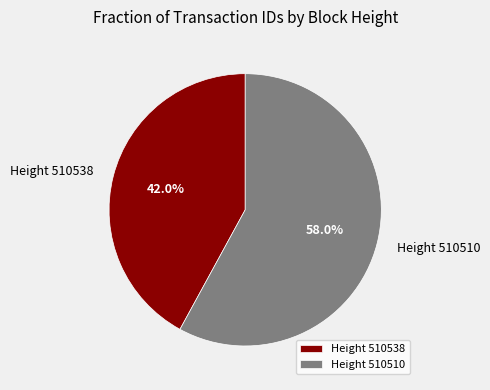

How many segments does this pie chart have?

2